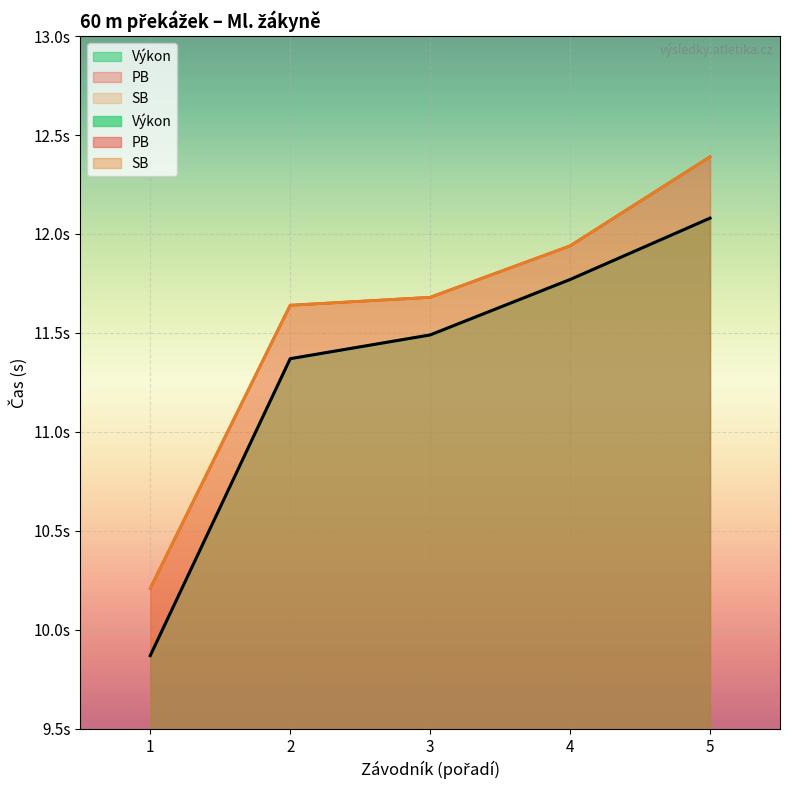

Which series has the largest range (max minus min)?

Výkon